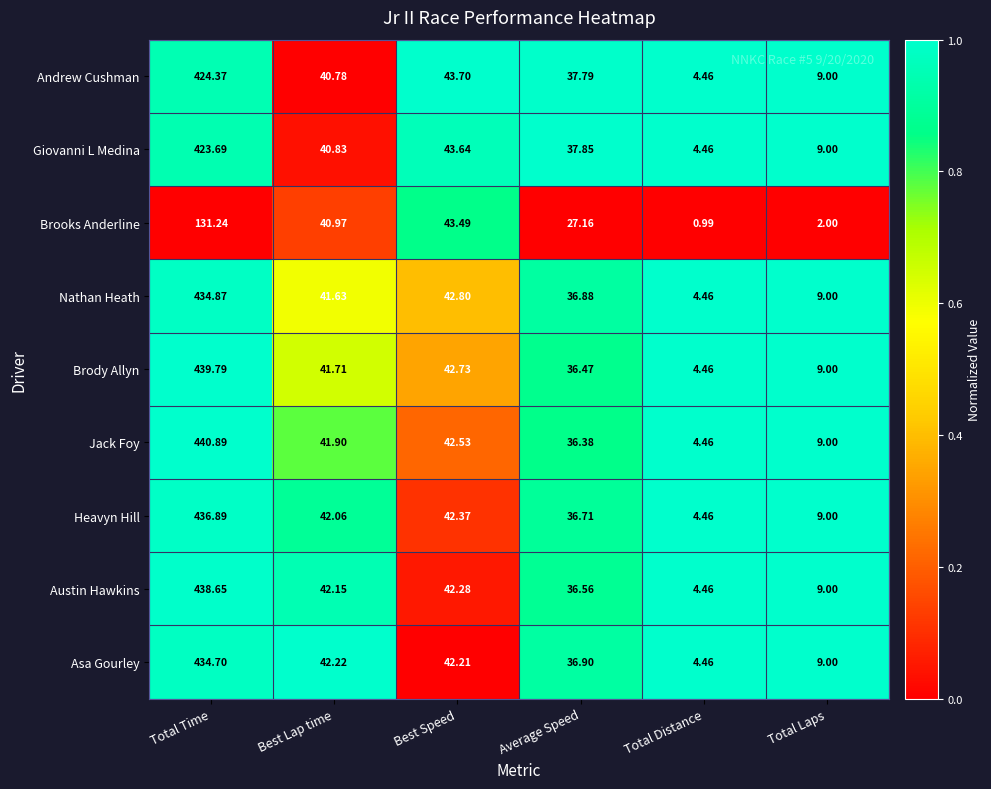

Which series changed the most between Total Time and Best Lap time?

Jack Foy